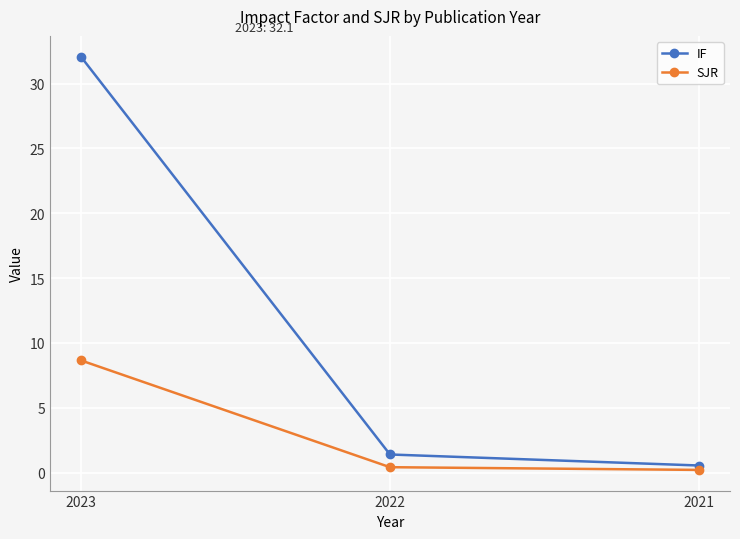

Reading left to right, transcribe all the data shown in this chart.

IF: 2023=32.1	2022=1.4	2021=0.6
SJR: 2023=8.7	2022=0.4	2021=0.2